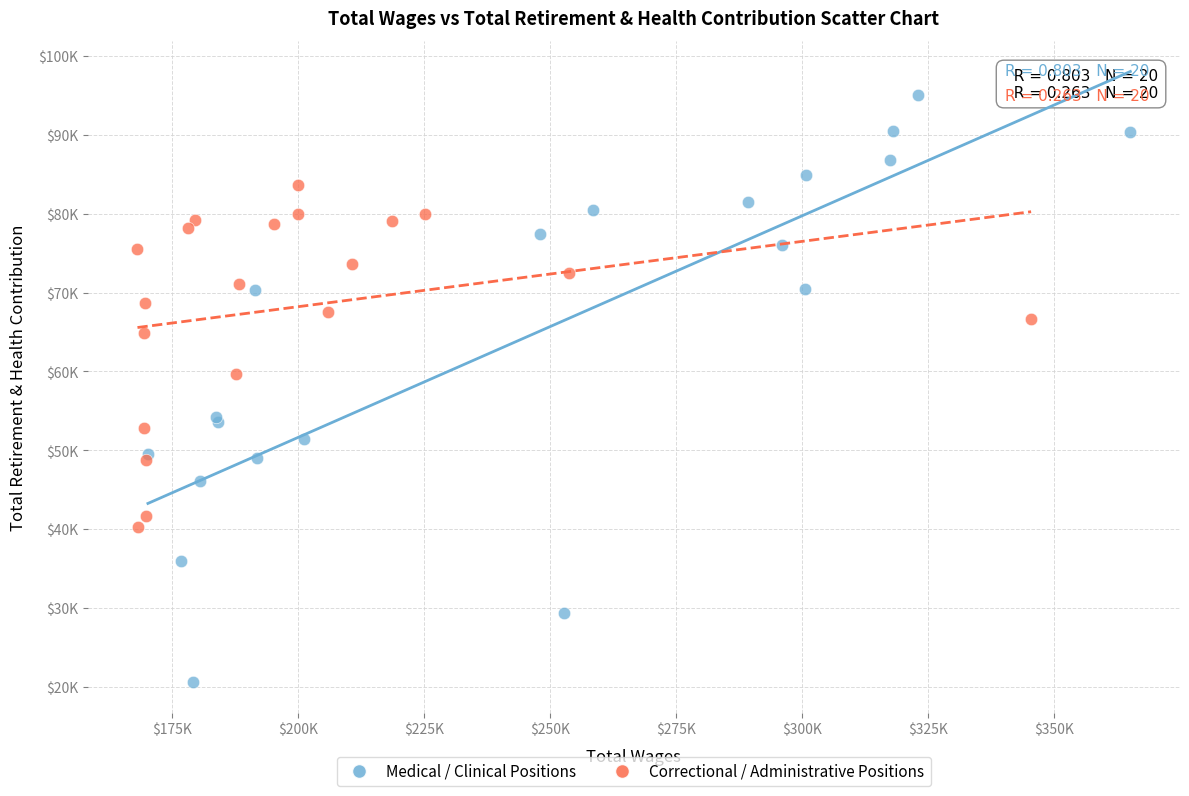

Which series has the largest Y range (max minus min)?

Medical / Clinical Positions